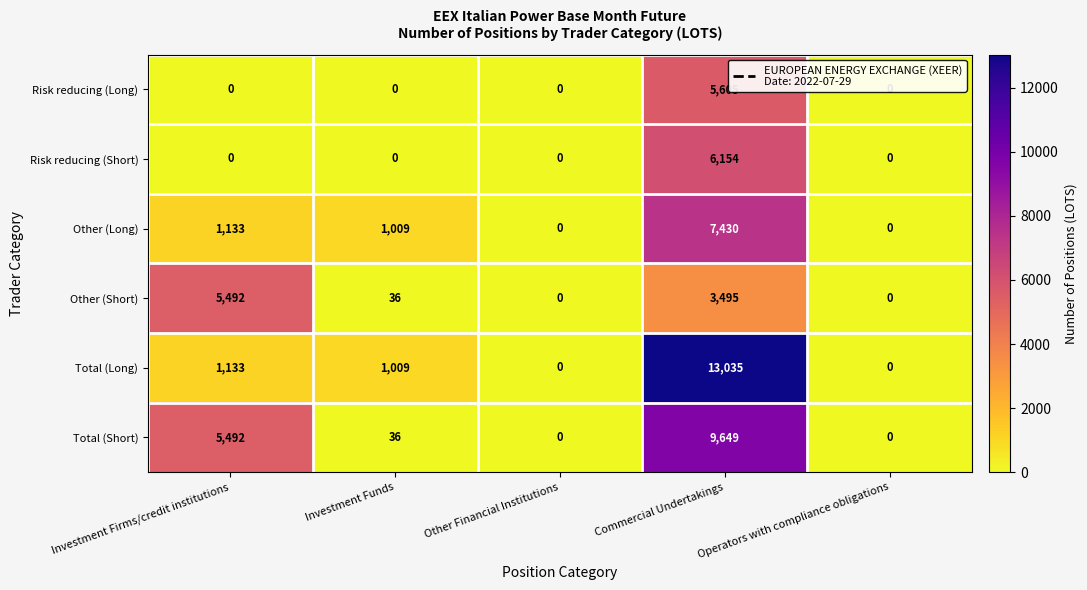

The Other (Short) series shows 1677 at Commercial Undertakings. True or false?

False